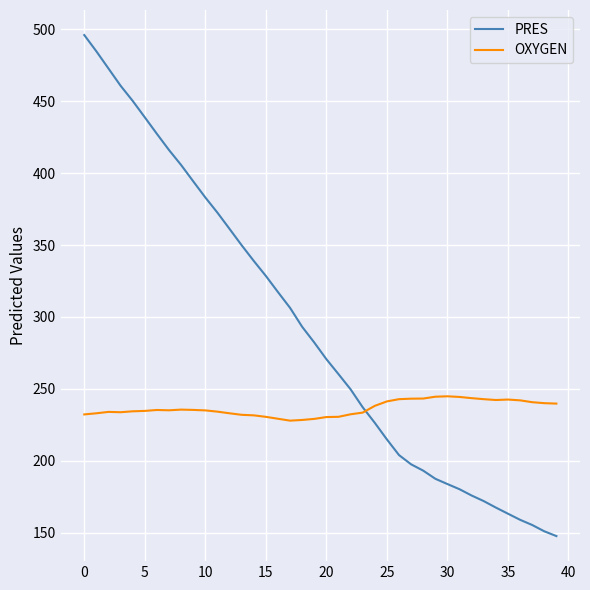

Which series has the largest total across all categories?

PRES